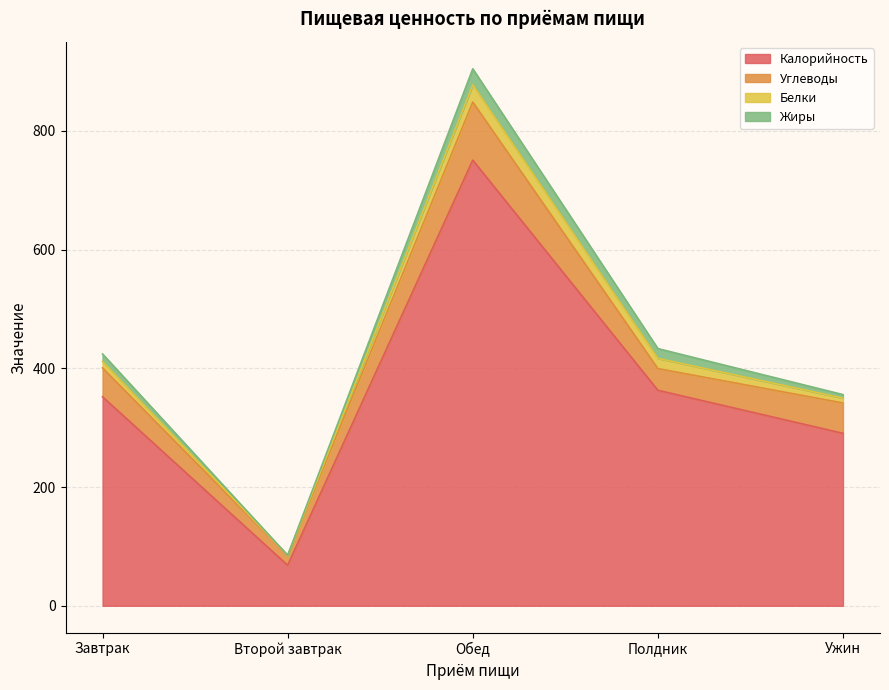

The Жиры series shows 8.2 at Ужин. True or false?

False